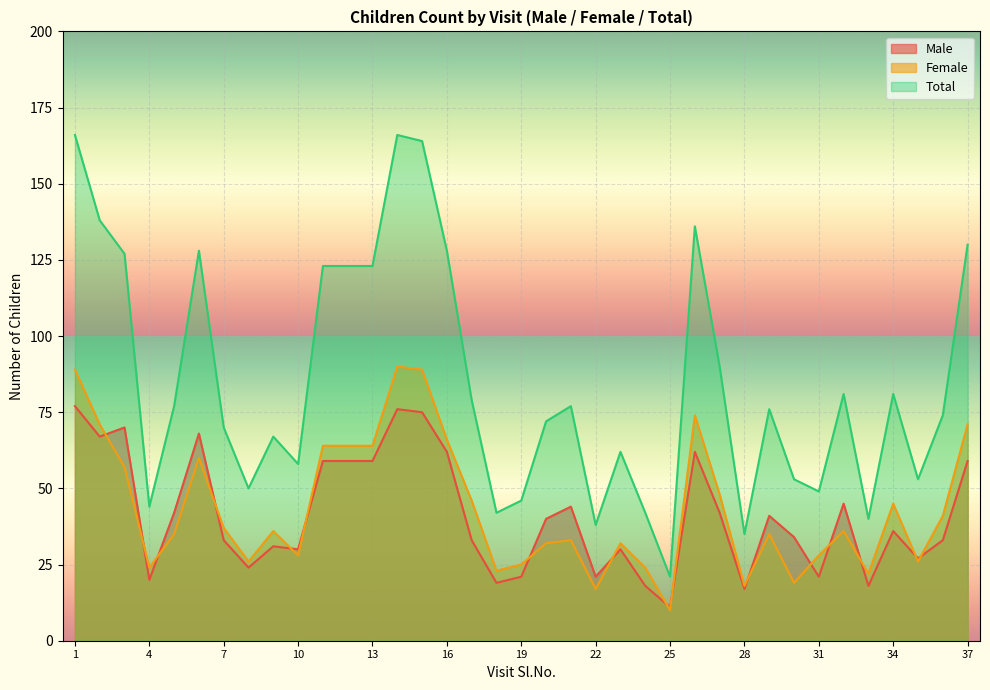

True or false: Total has a value of 136 at 26.

True